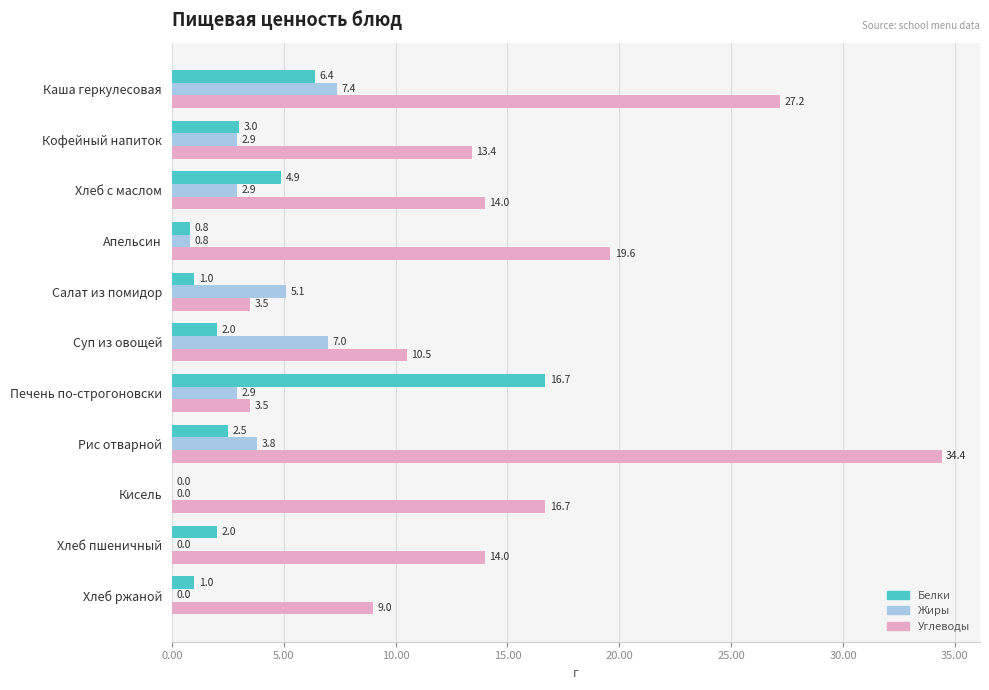

What is the sum of all Жиры values?

32.8